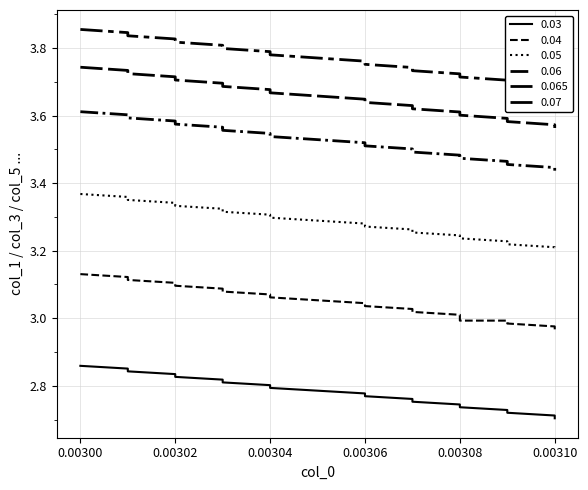

Rank the series at 0.00302 from lowest to highest value.

0.03, 0.04, 0.05, 0.06, 0.065, 0.07